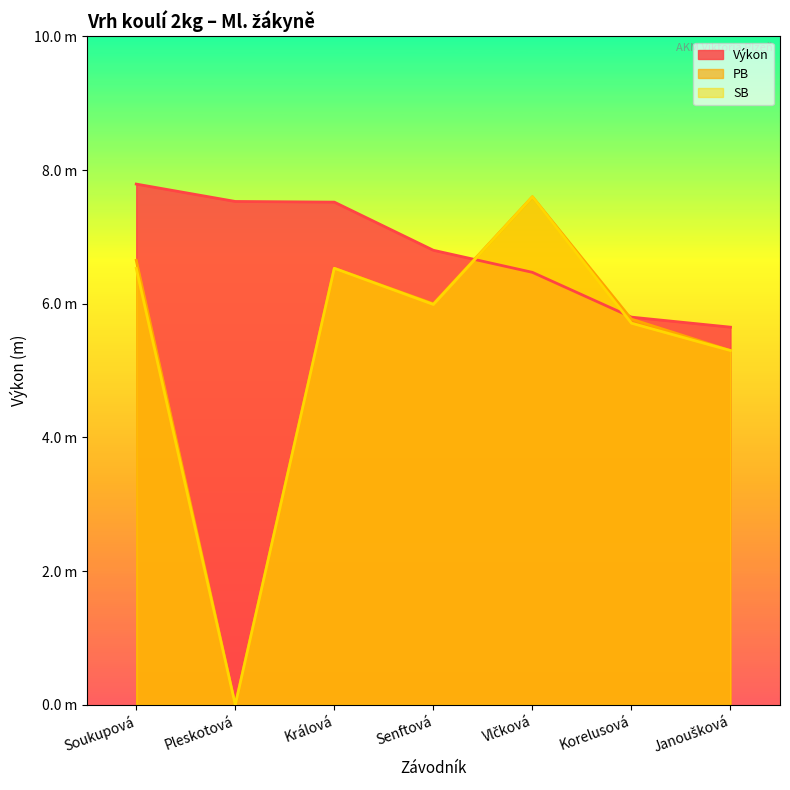

How many data points in PB are above 6?

3